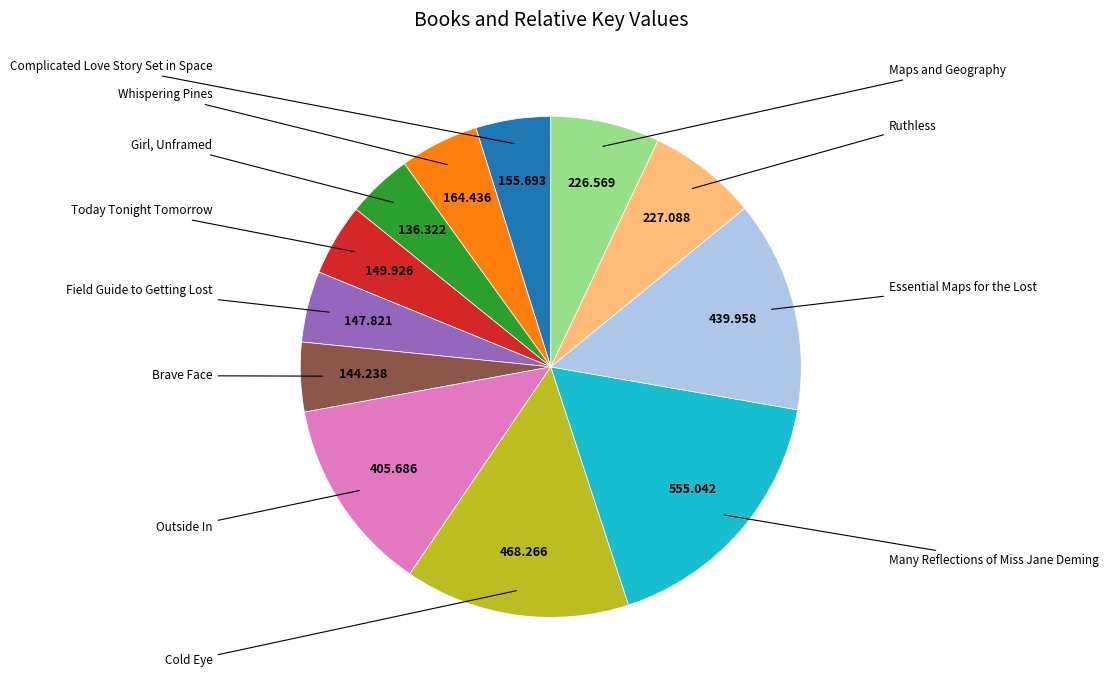

Is there any slice that represents more than half of the pie?

No